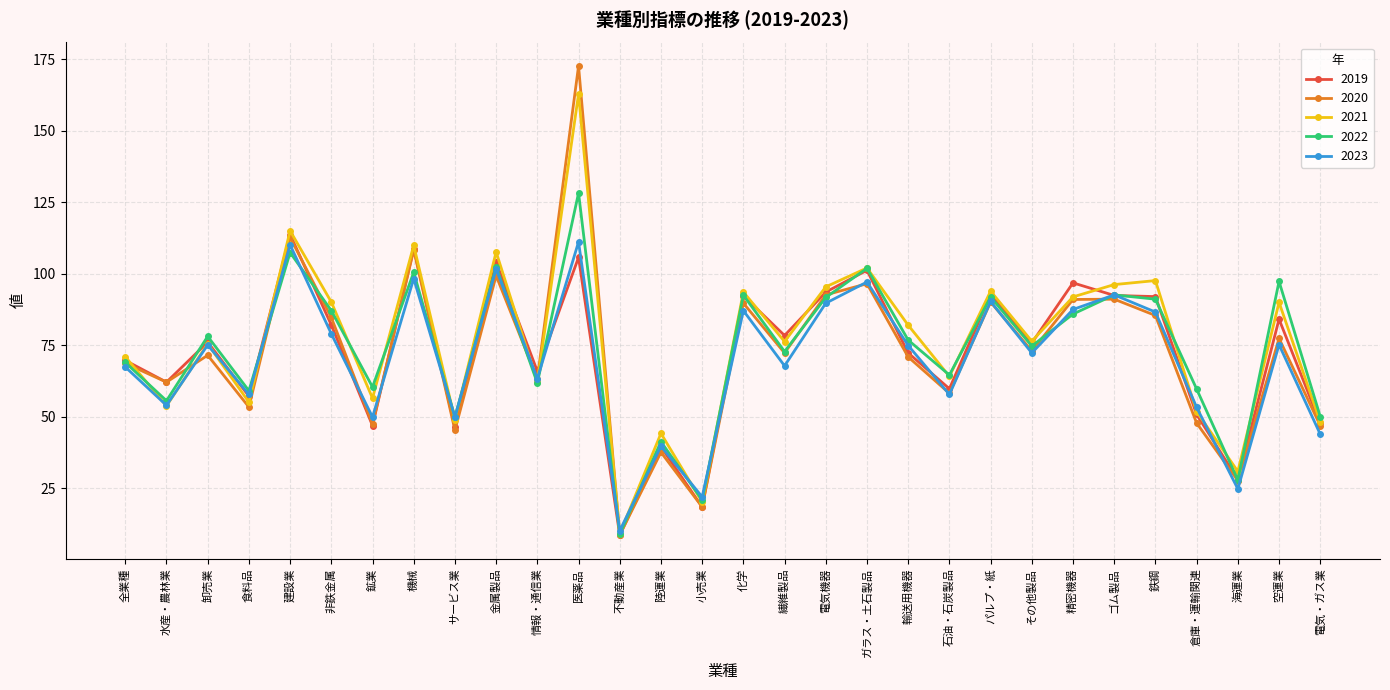

Is this an area chart (filled region under the line)?

No